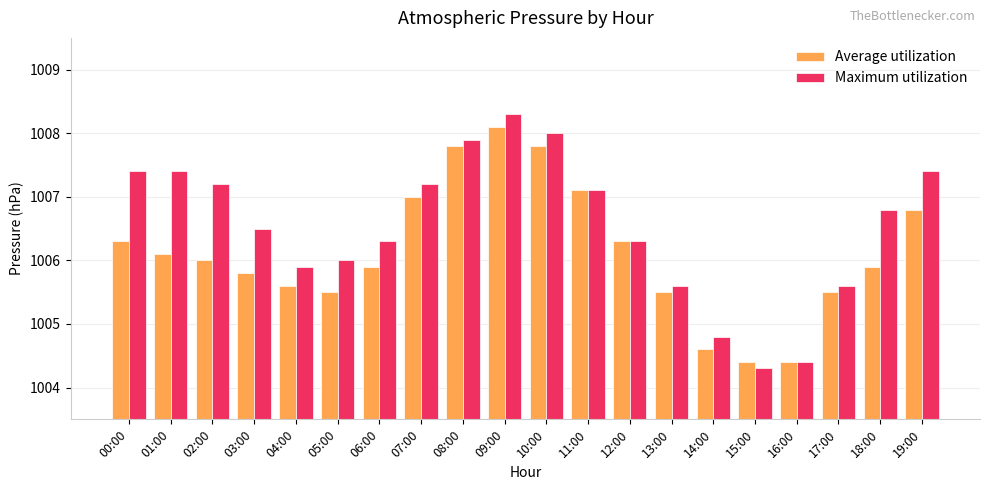

How many data points does each series have?

20